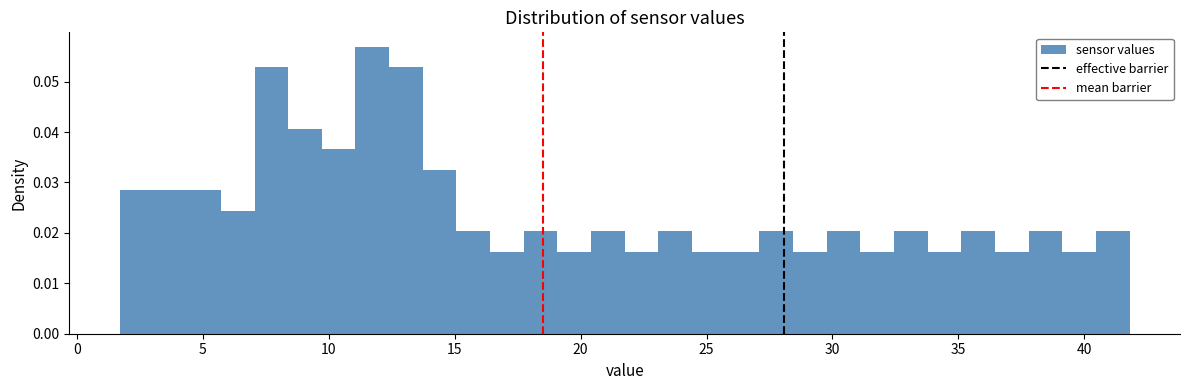

Read against the x-axis, roughly where is the centre of the tallest bar?

11.5